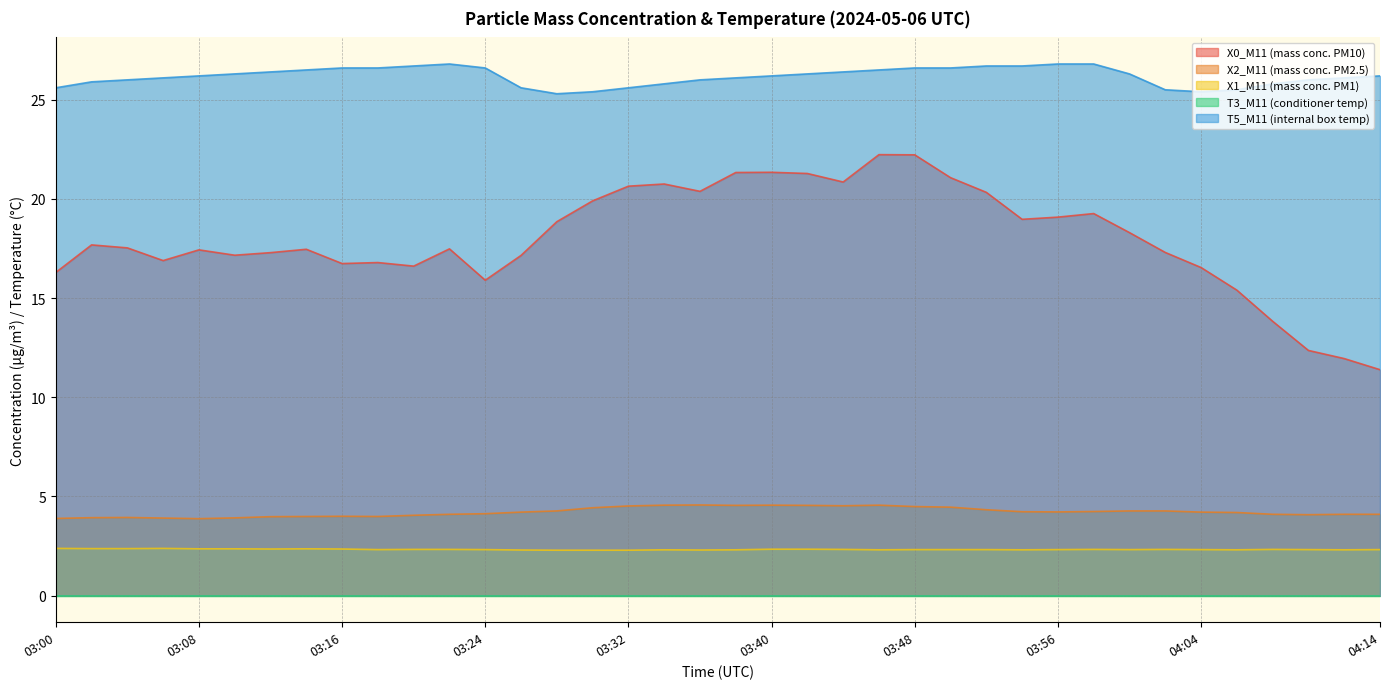

How many lines are shown in the chart?

5